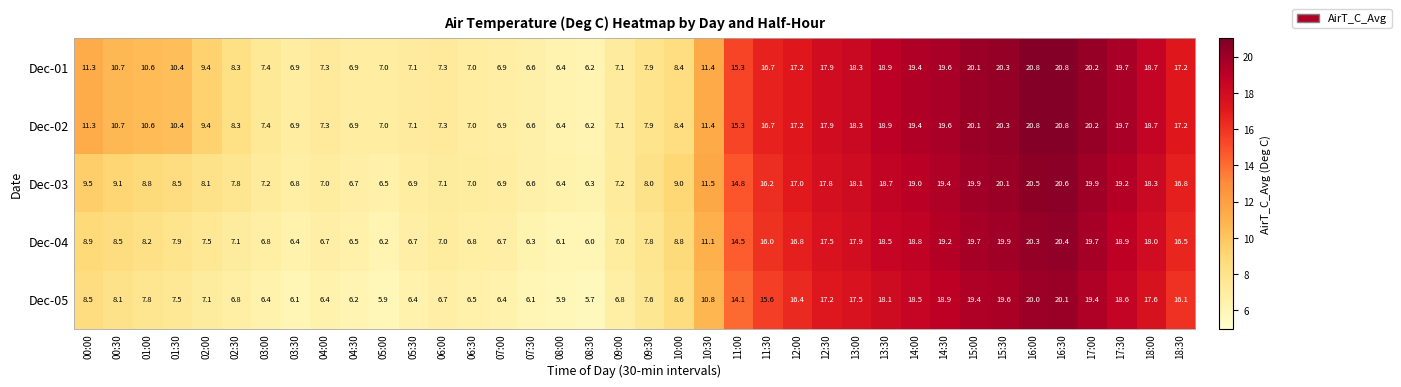

What is the spread (max minus min) of values at 01:00?

2.8